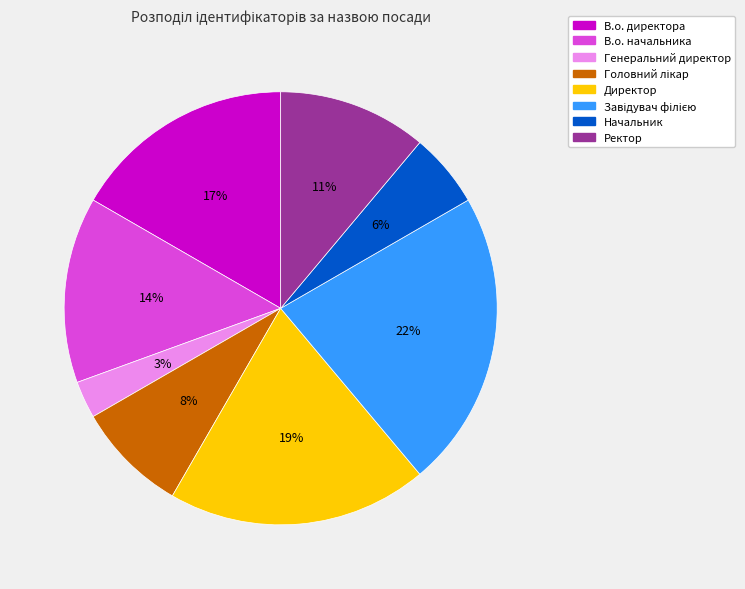

The В.о. директора slice represents 24% of the pie. True or false?

False